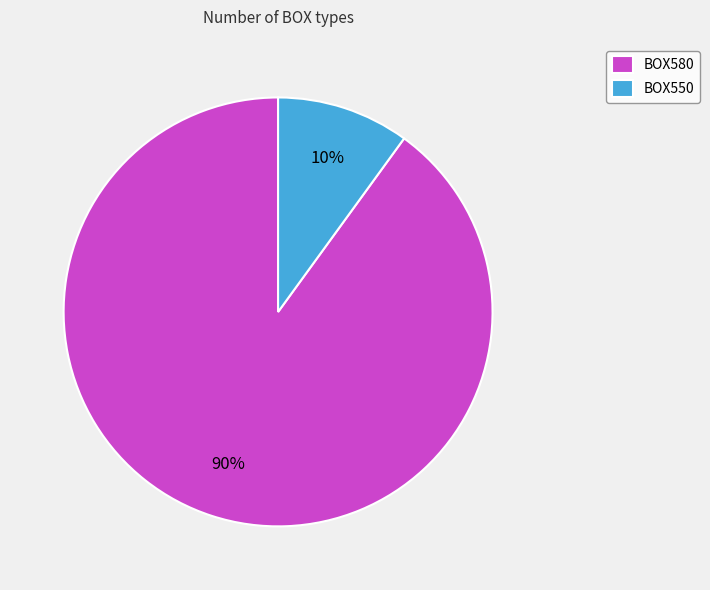

Which slice is the smallest?

BOX550